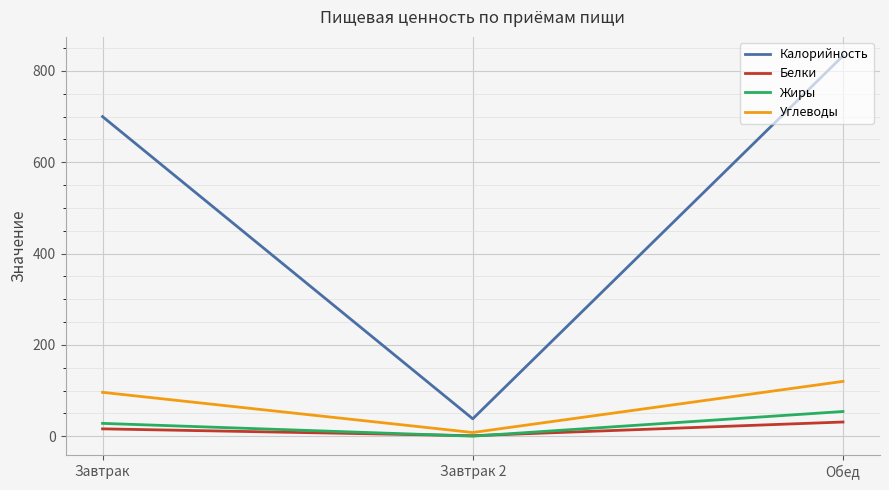

What is the sum of the Жиры values at Завтрак and Завтрак 2?

28